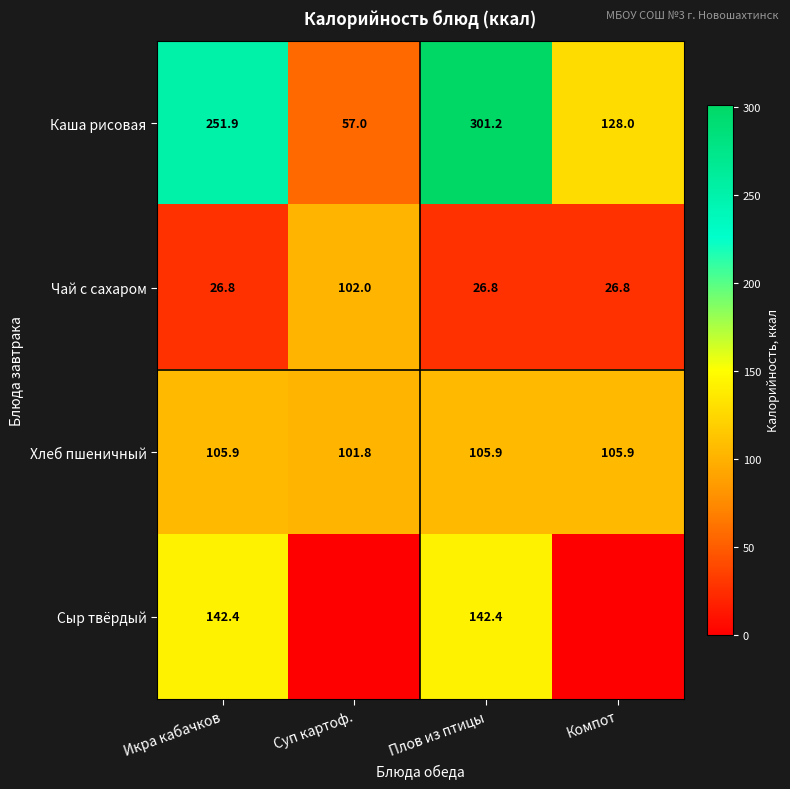

The value of Хлеб пшеничный at Плов из птицы is 105.9. True or false?

True